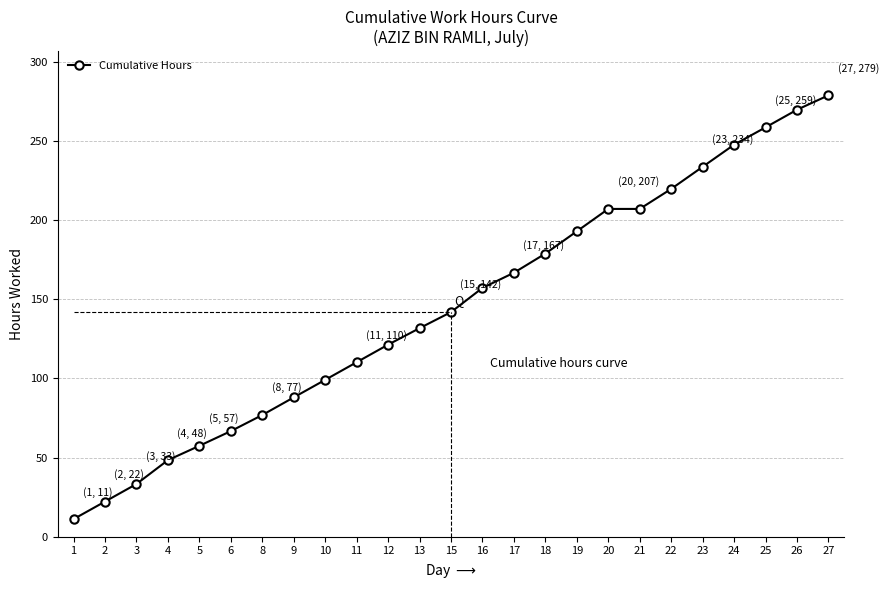

The value at 1 is 11.1. True or false?

True